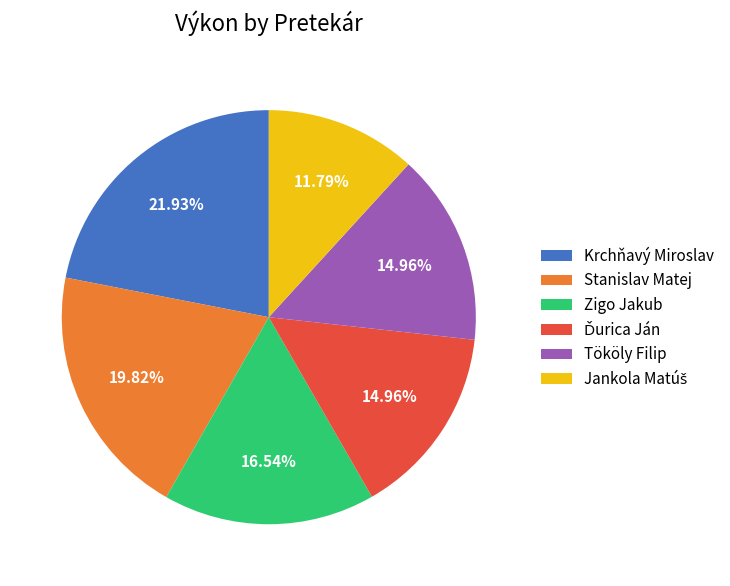

Is Tököly Filip the majority of the pie?

No